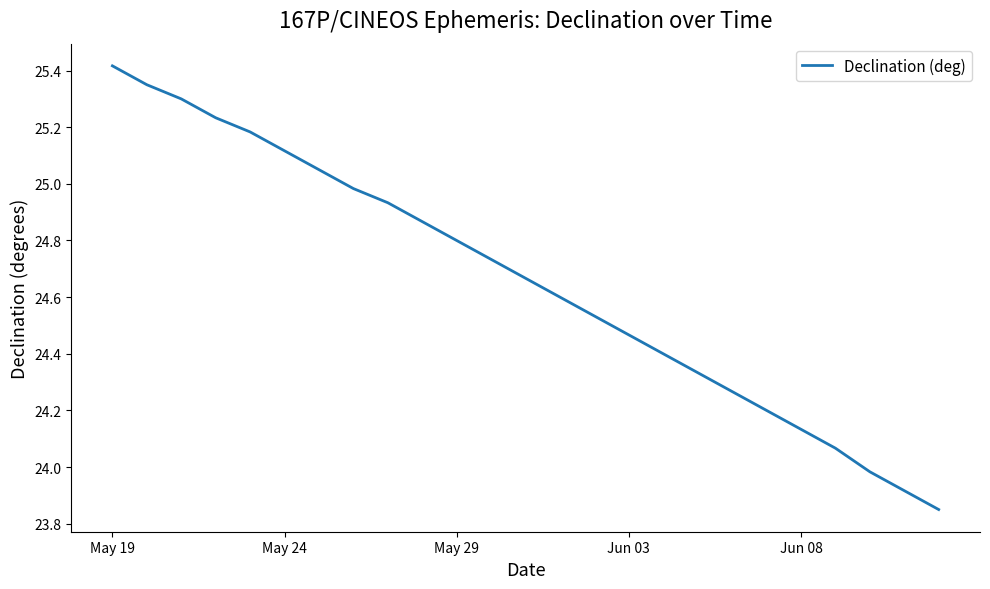

What is the minimum value shown in the chart?

23.9